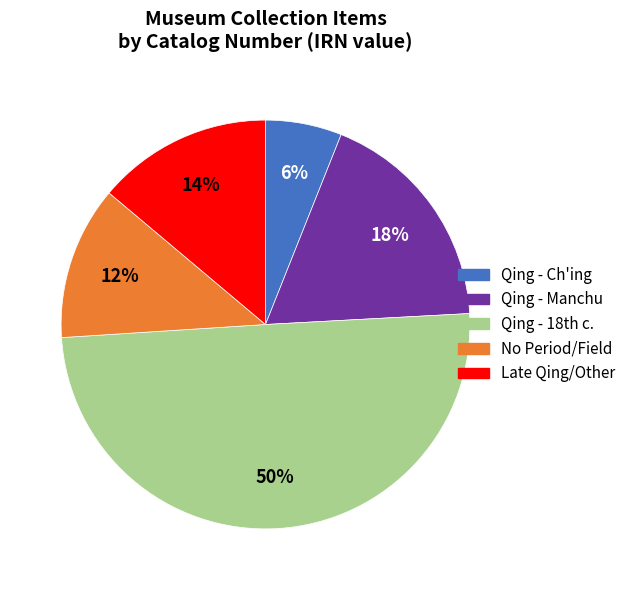

To the nearest percent, what is the average slice percentage?

20%